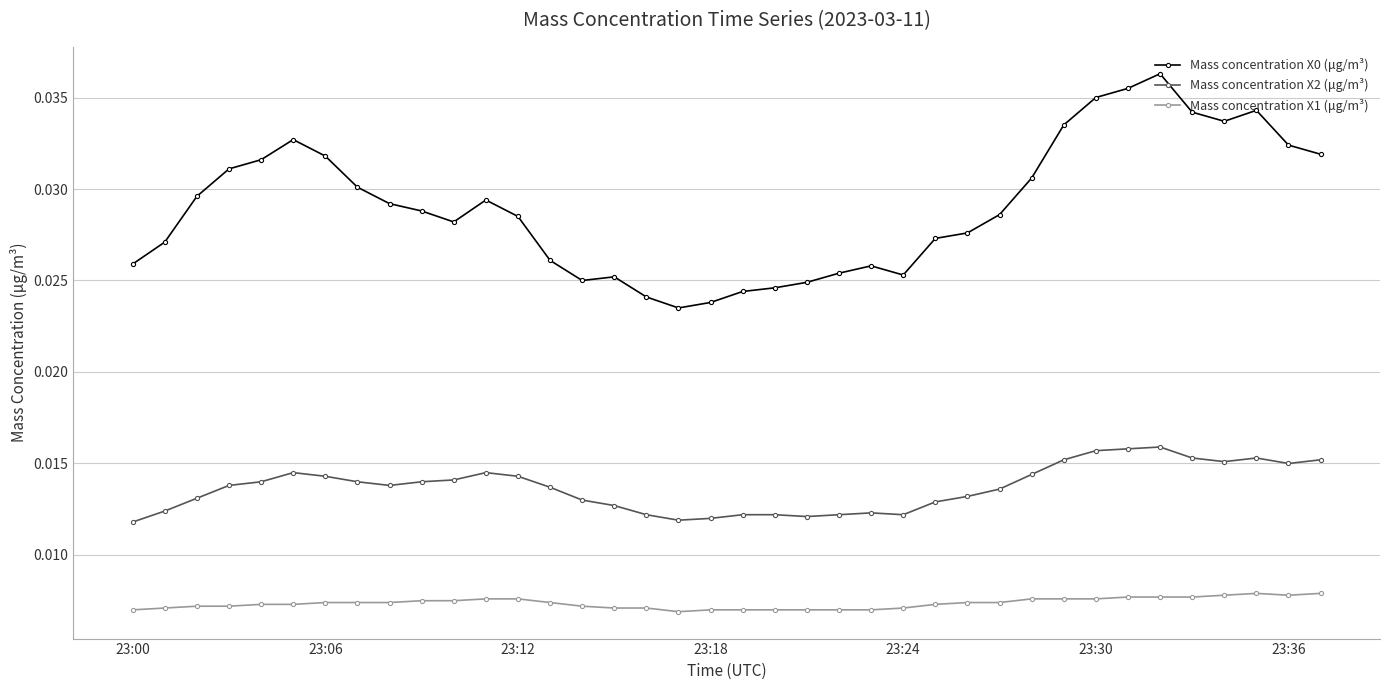

How many Mass concentration X1 (μg/m³) values are between 0 and 1?

38